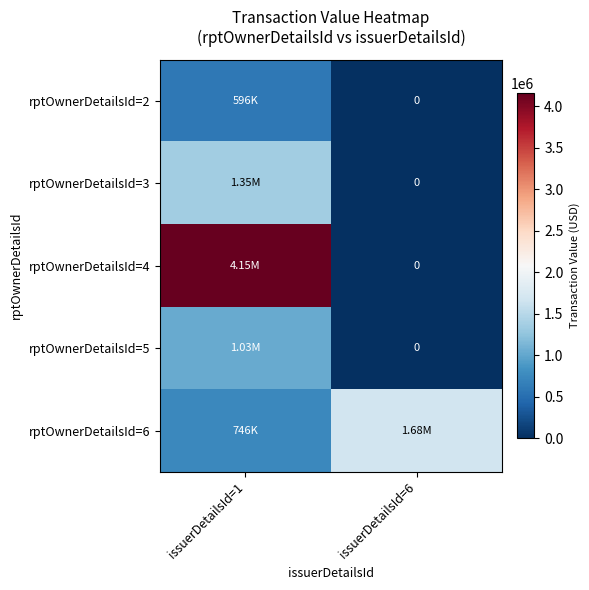

Is the value of rptOwnerDetailsId=6 at issuerDetailsId=6 greater than the value of rptOwnerDetailsId=3 at issuerDetailsId=6?

Yes